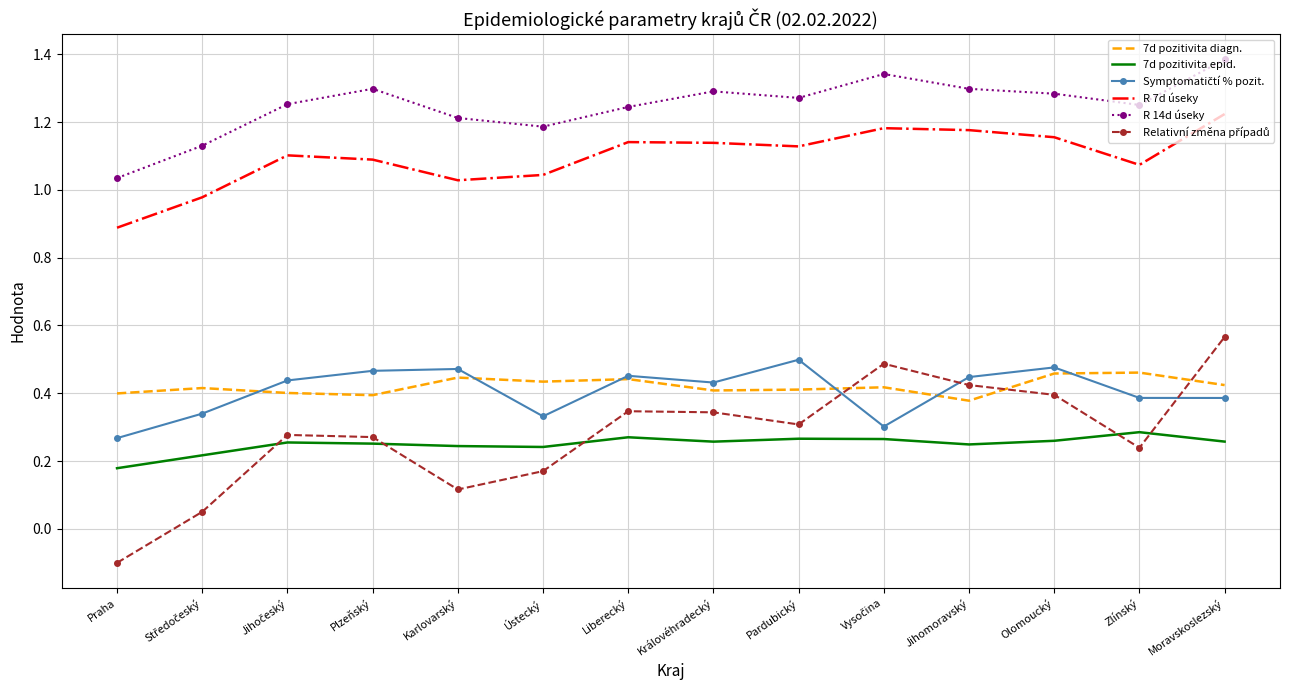

Which series has the largest total across all categories?

R 14d úseky